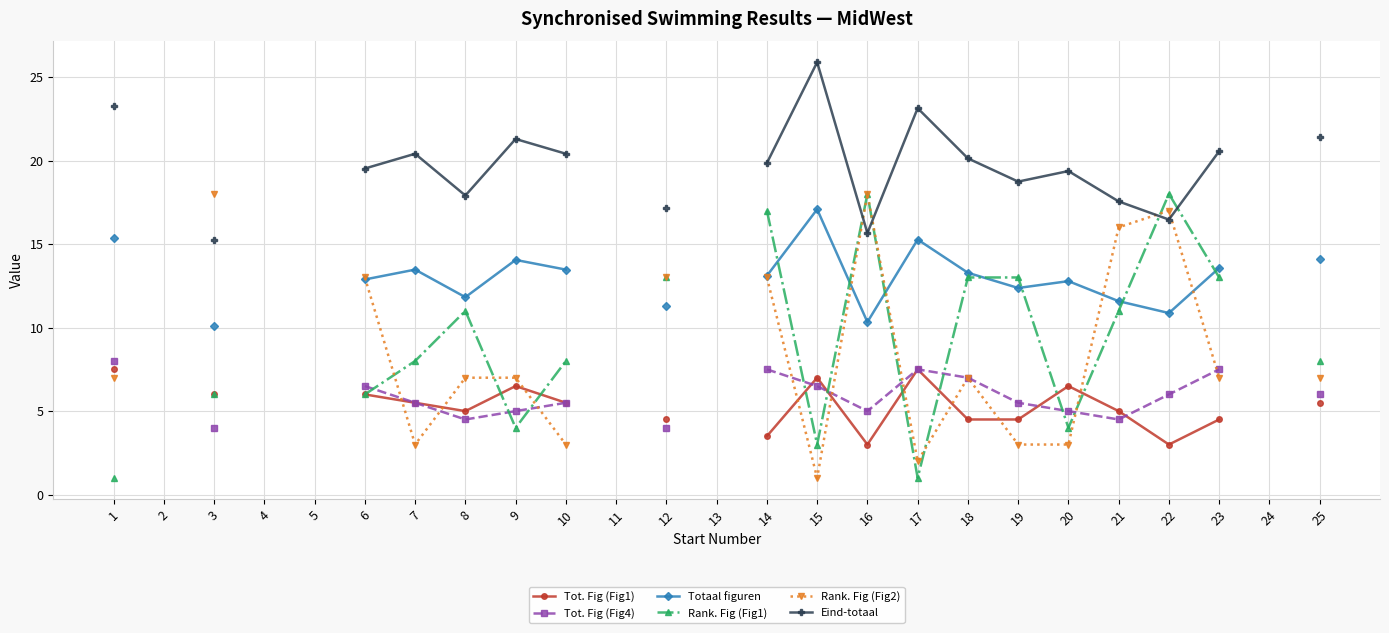

How many values in Rank. Fig (Fig1) are above zero?

19